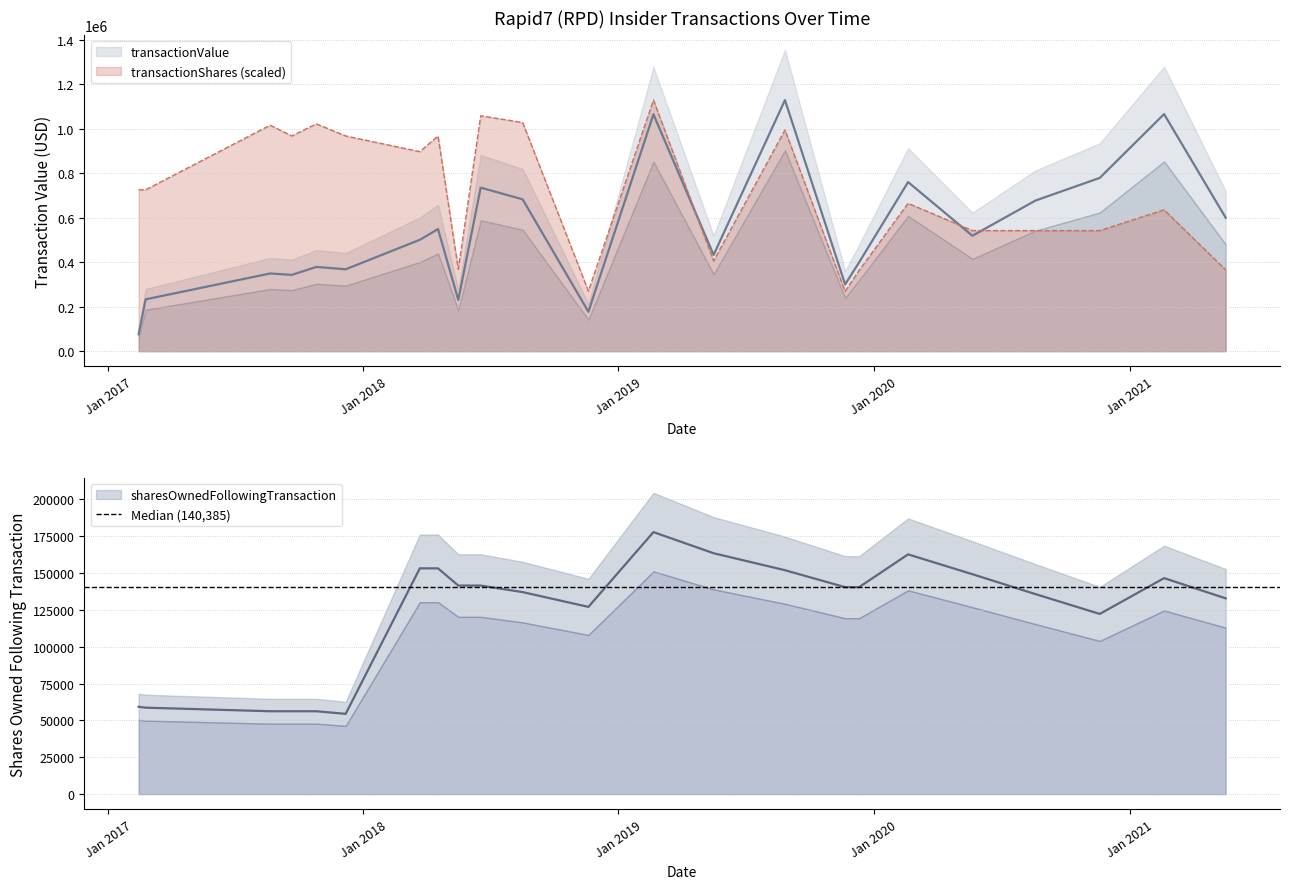

True or false: transactionShares and transactionValue cross at least once.

True